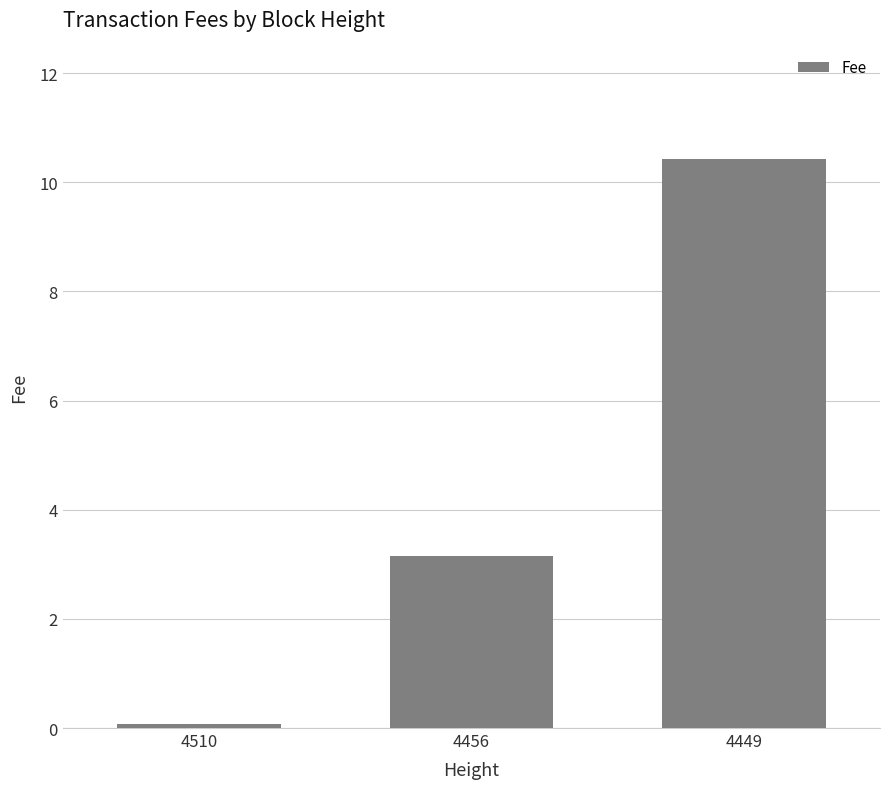

Between 4456 and 4510, which is larger?

4456